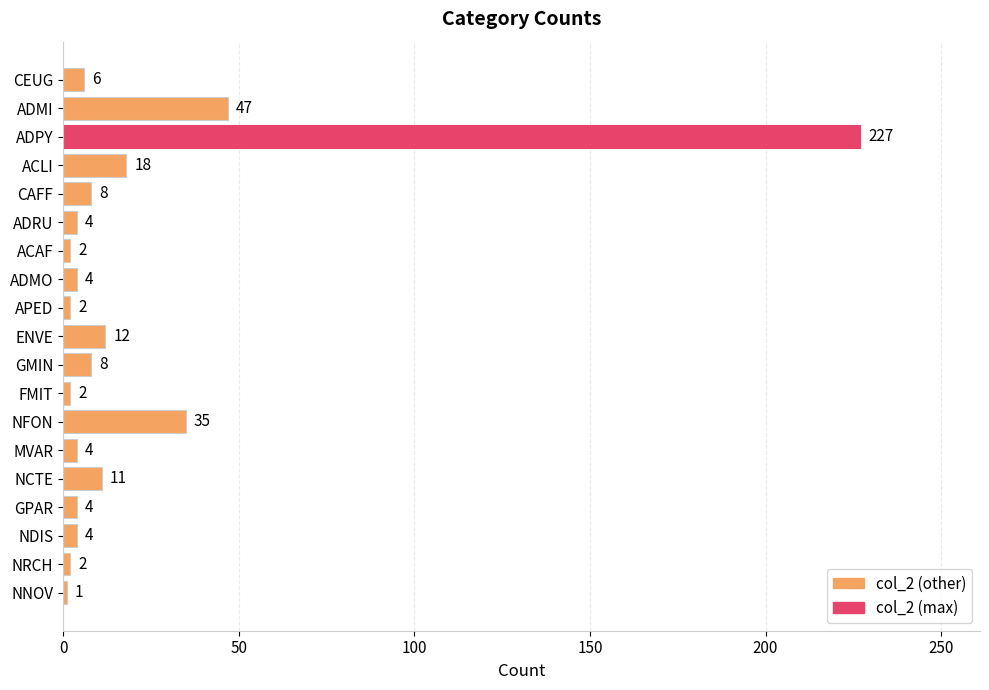

Between CAFF and ACLI, which is larger?

ACLI